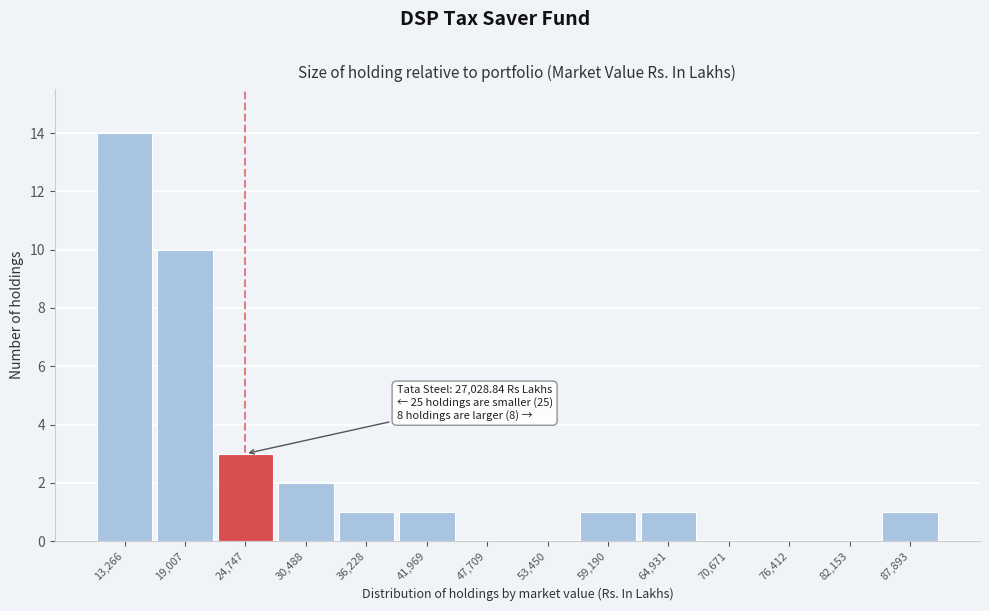

Over which range of the x-axis is the bar tallest?

10000 to 16000